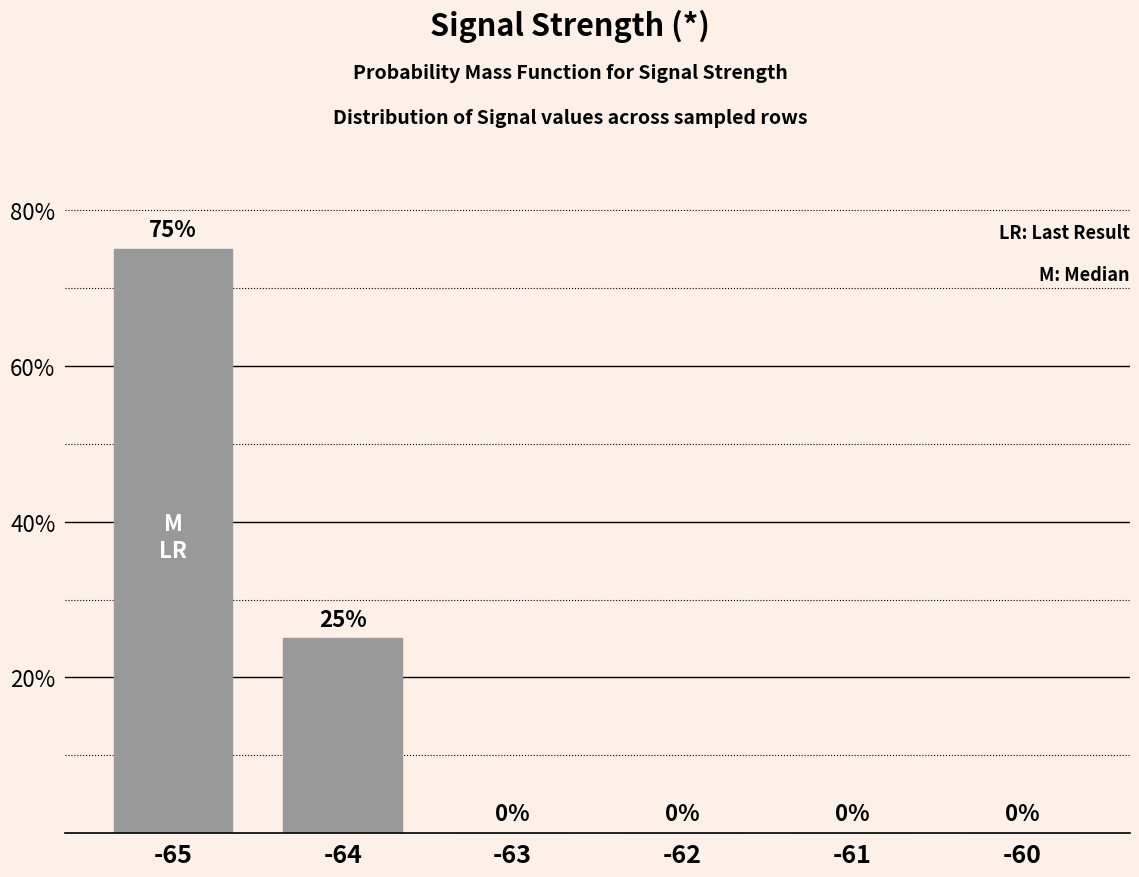

Reading left to right, what are all the values shown in this chart?

75	25	0	0	0	0